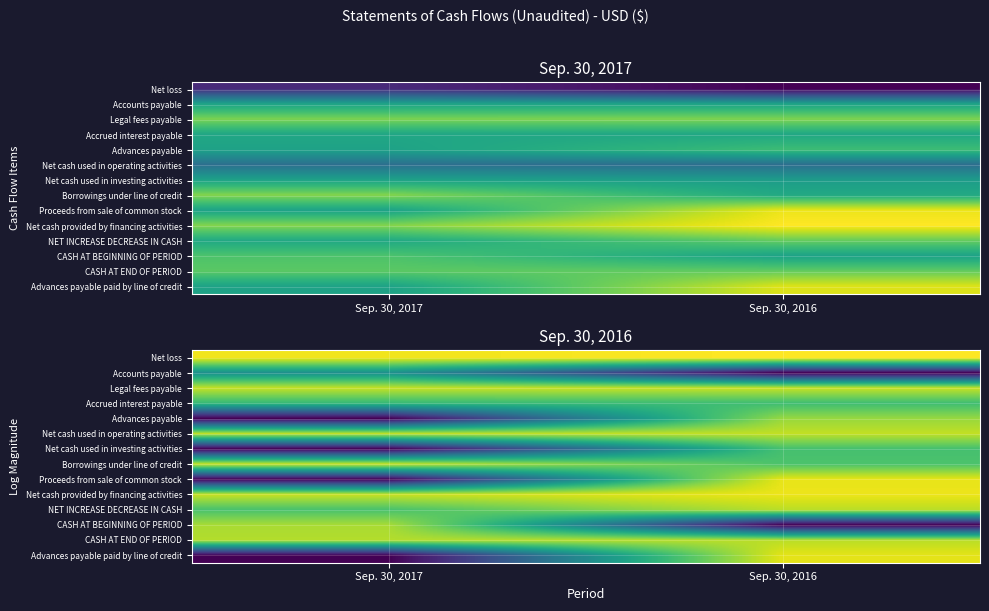

The value of Borrowings under line of credit at Sep. 30, 2016 is 3.5. True or false?

False